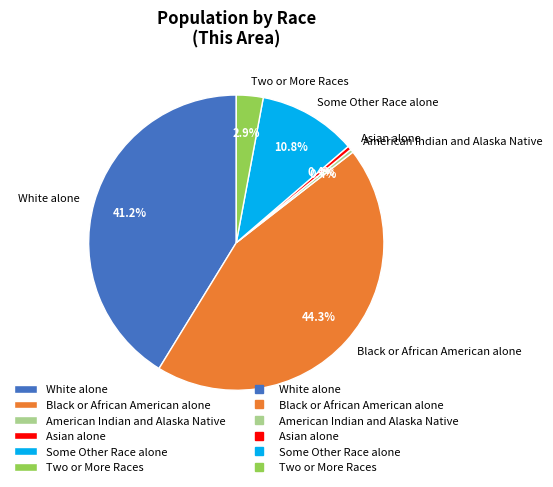

To the nearest percent, what is the combined percentage of American Indian and Alaska Native and White alone?

42%